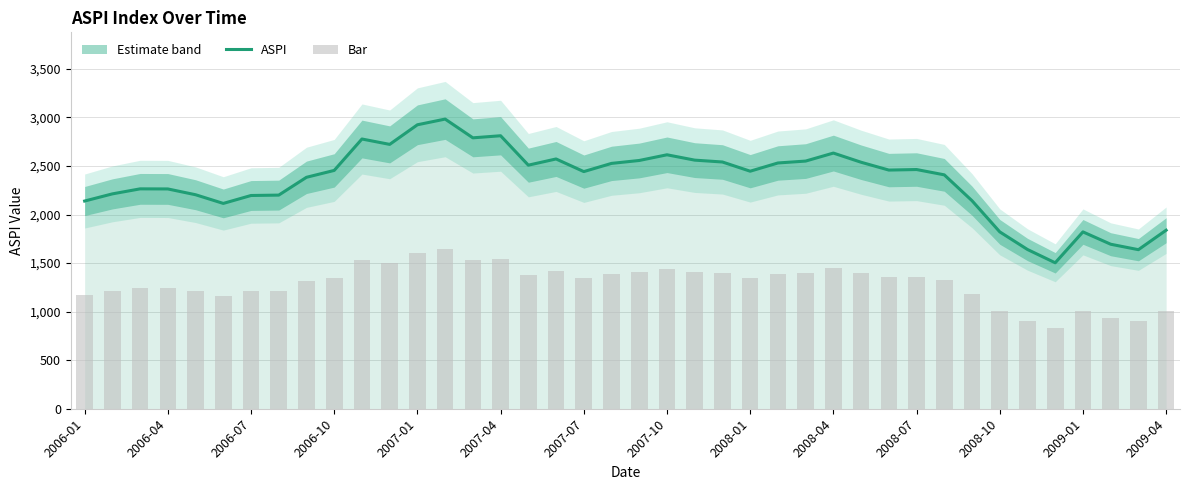

What is the minimum value for ASPI?

1503.0